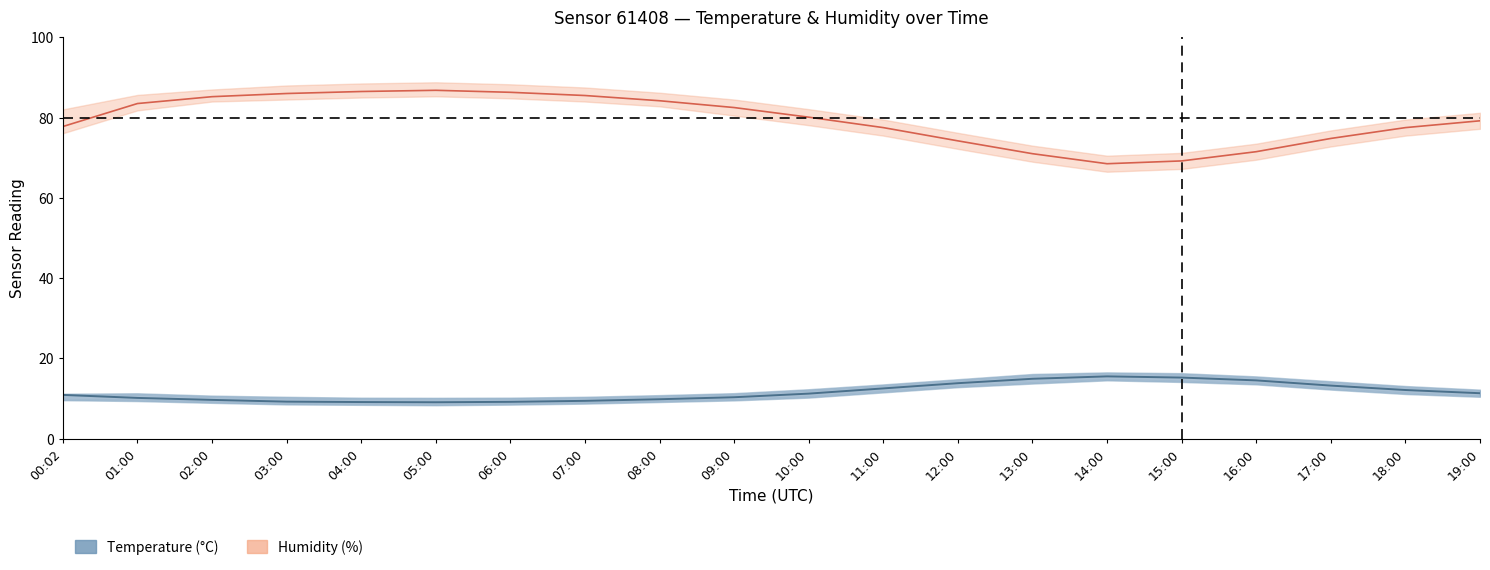

The temperature series shows 19.2 at 12:00. True or false?

False